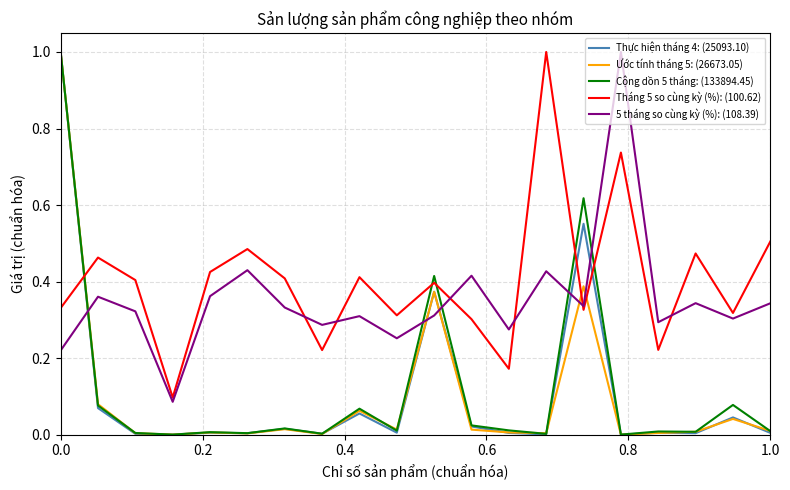

How many lines are shown in the chart?

5